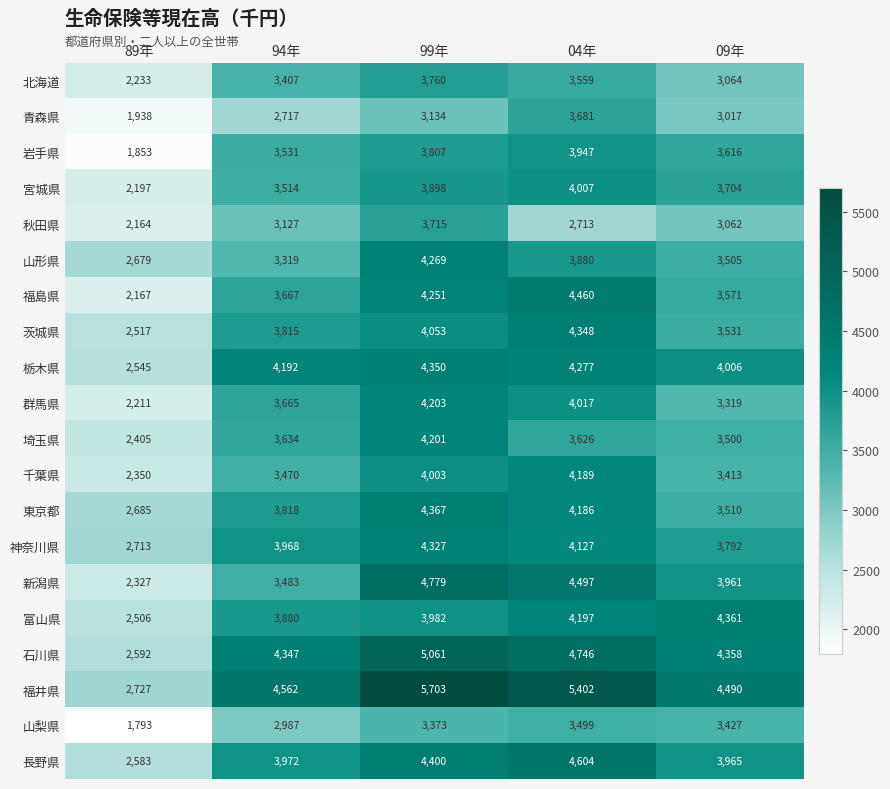

True or false: 山形県 has a value of 3505 at 09年.

True